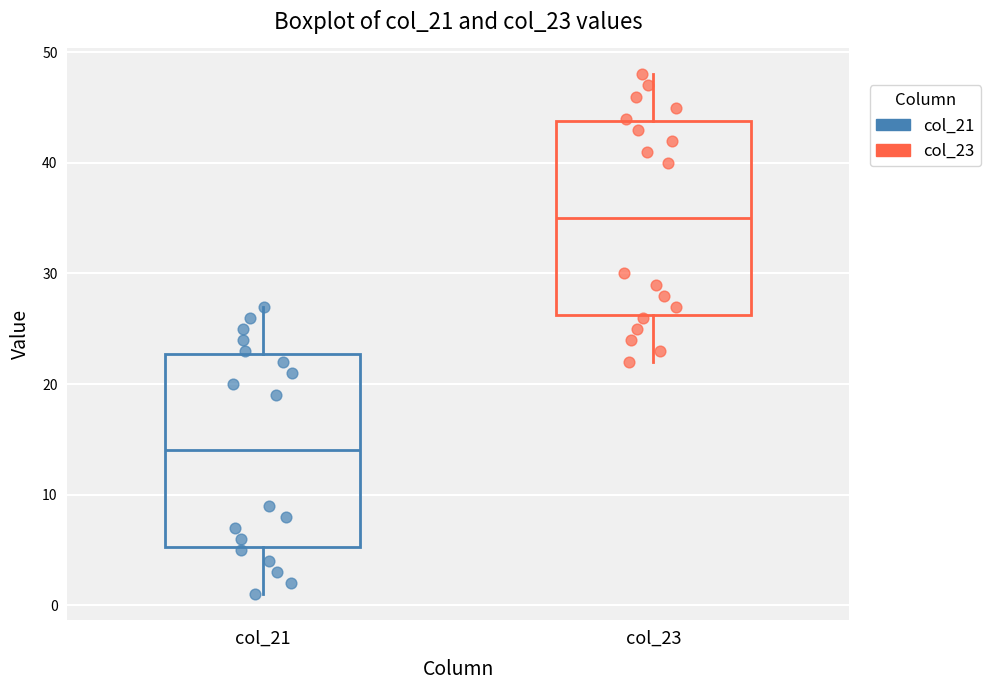

Which box has the lowest median line?

col_21